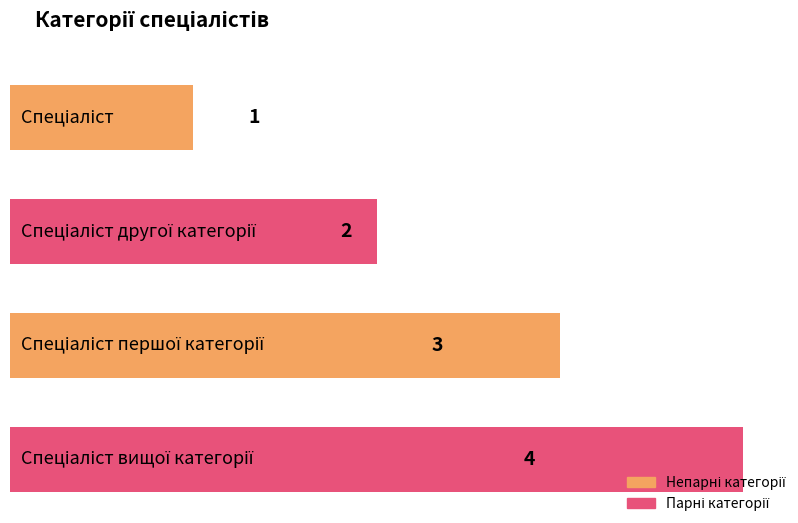

The value at Спеціаліст першої категорії is 4. True or false?

False